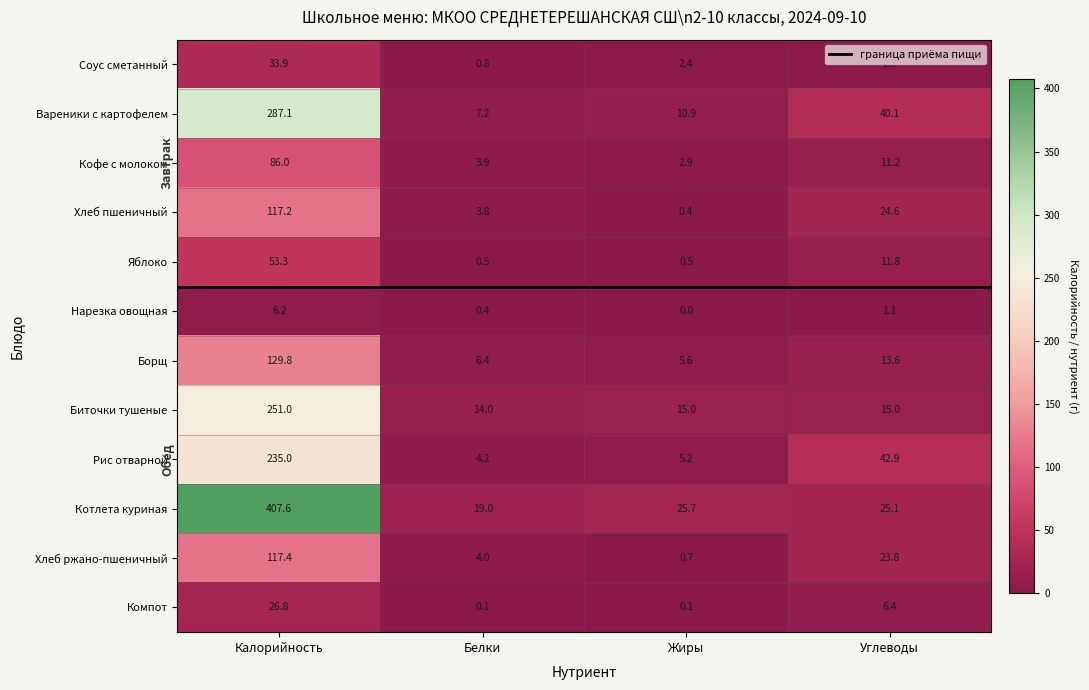

Count the number of data series in this chart.

12